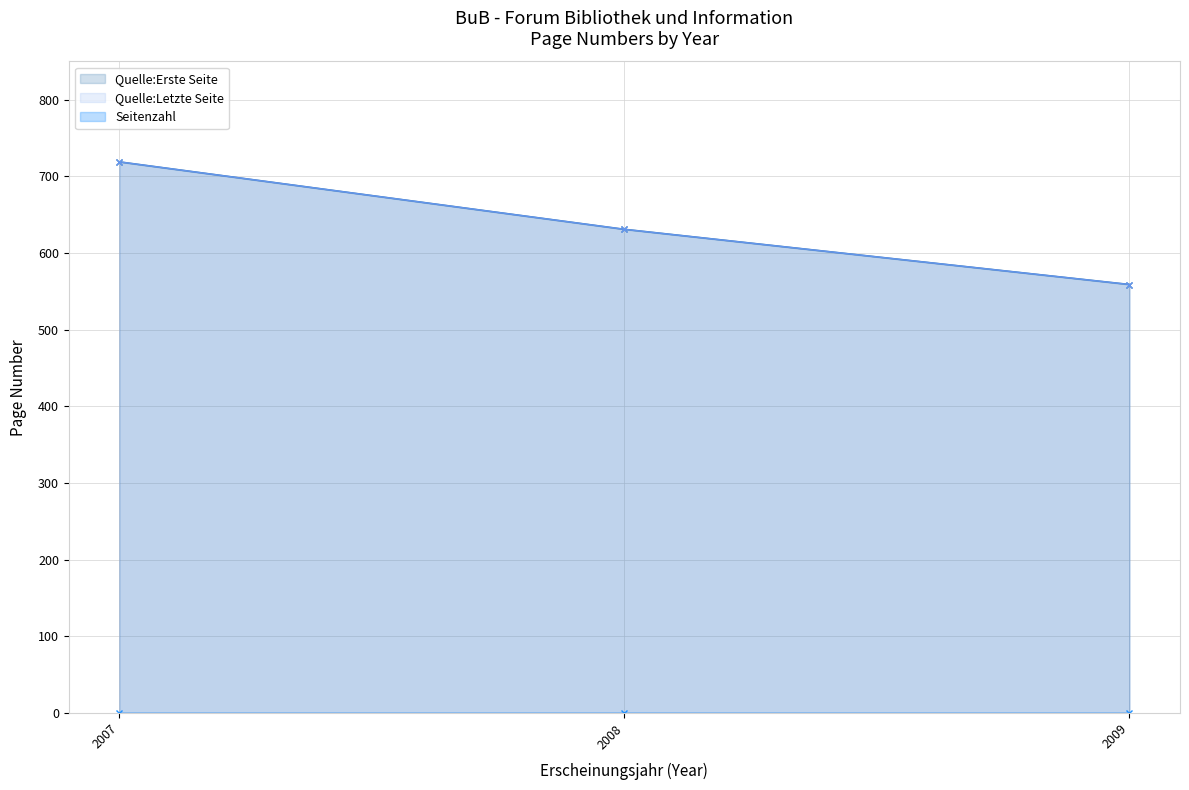

At which label is Seitenzahl closest to 0?

2007